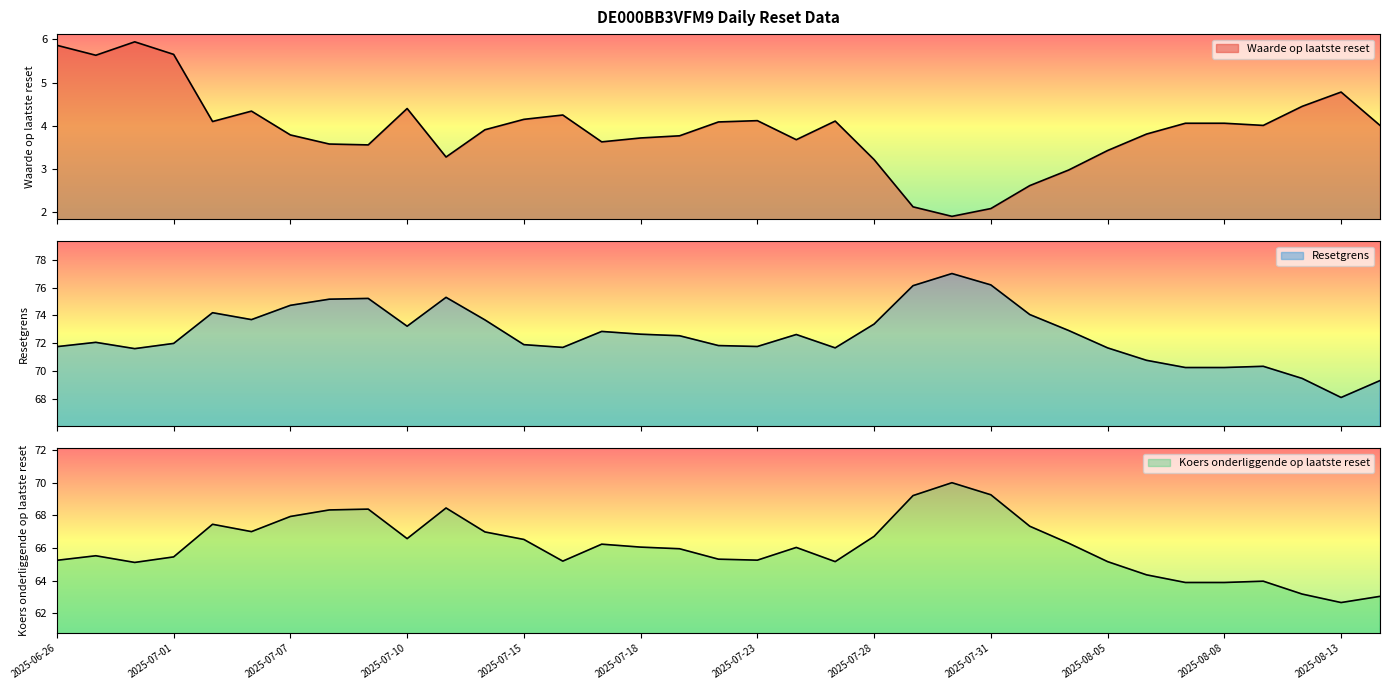

What is the maximum value shown in the chart?

77.0